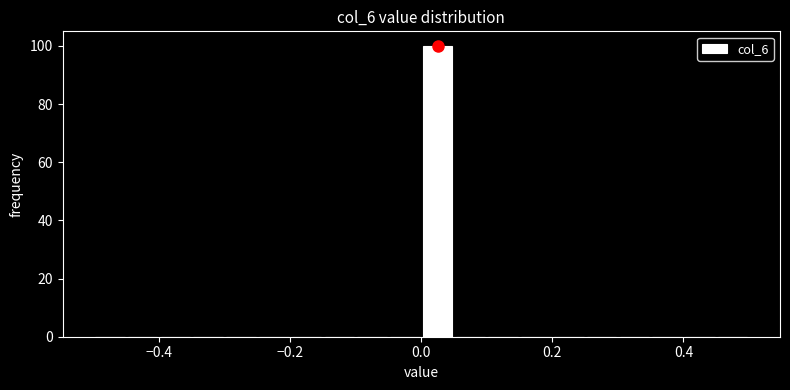

Around what value on the x-axis is the tallest bar? Give the approximate position of its centre, as read against the axis.

0.02